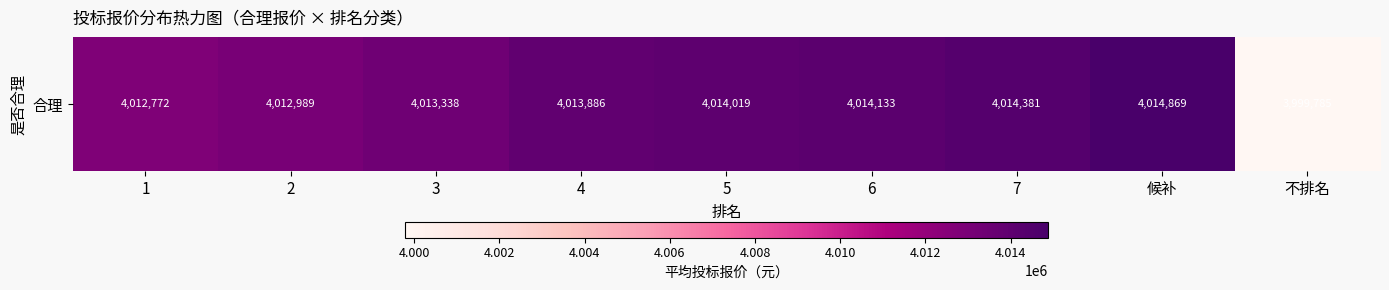

Reading right to left, list all the values displayed in this chart.

不排名=3999784.7	候补=4014869.2	7=4014380.6	6=4014132.7	5=4014019.4	4=4013885.7	3=4013338.4	2=4012989.4	1=4012771.9